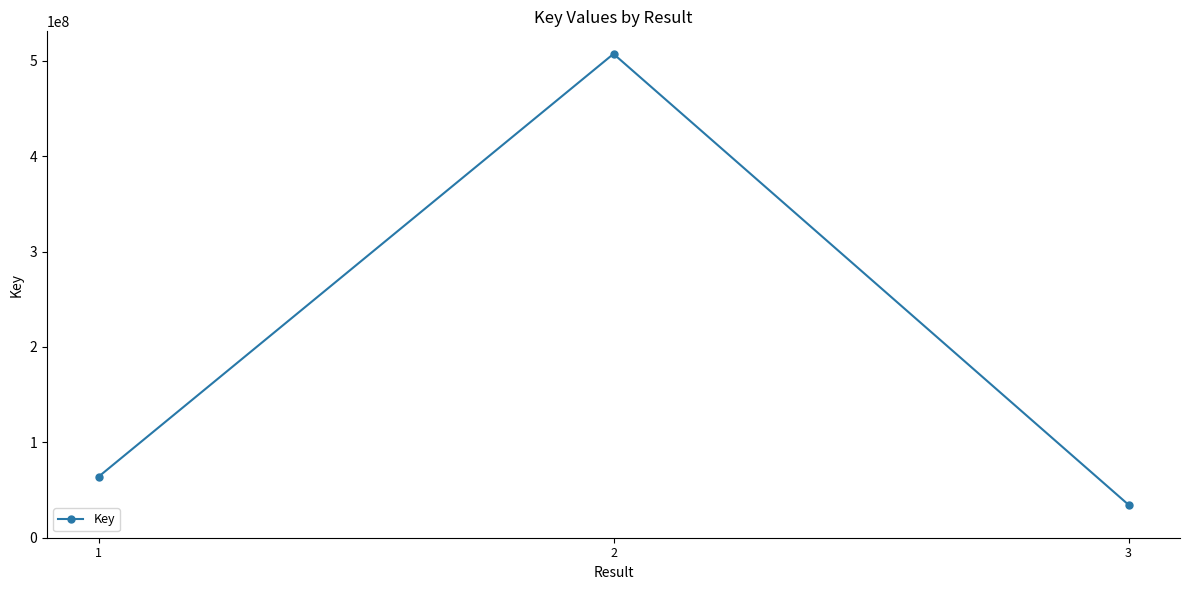

Reading left to right, transcribe all the data shown in this chart.

1=63935943	2=507327884	3=34583524